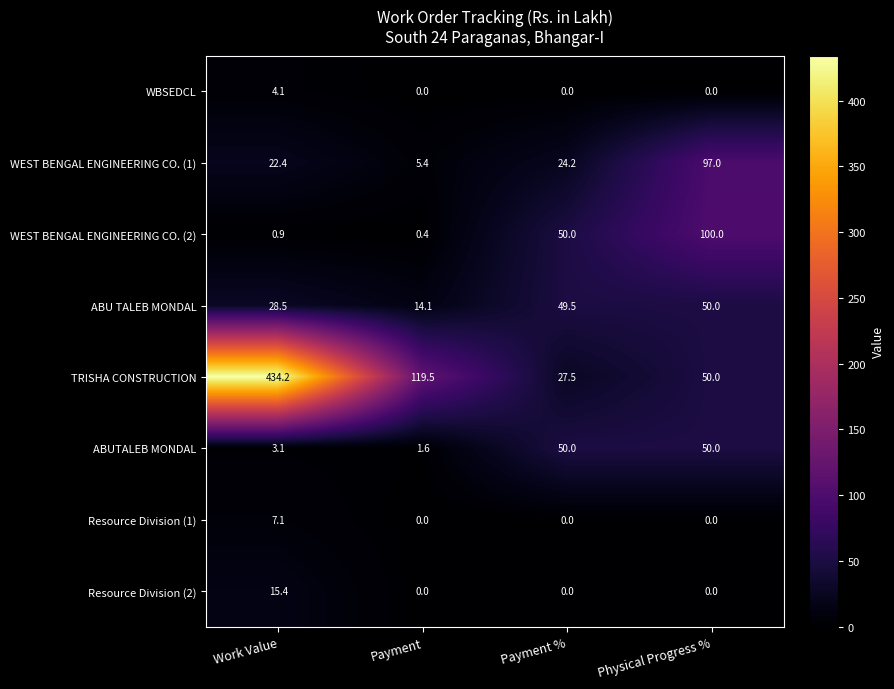

What is the total value across all series at Physical Progress %?

347.0